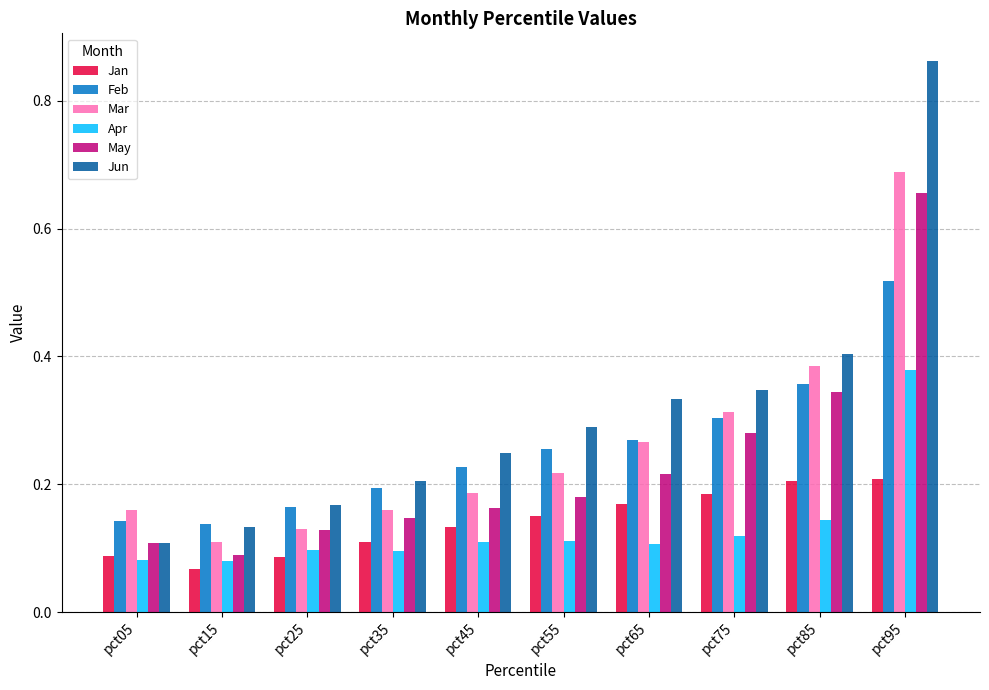

At how many categories does at least one series exceed 0?

10